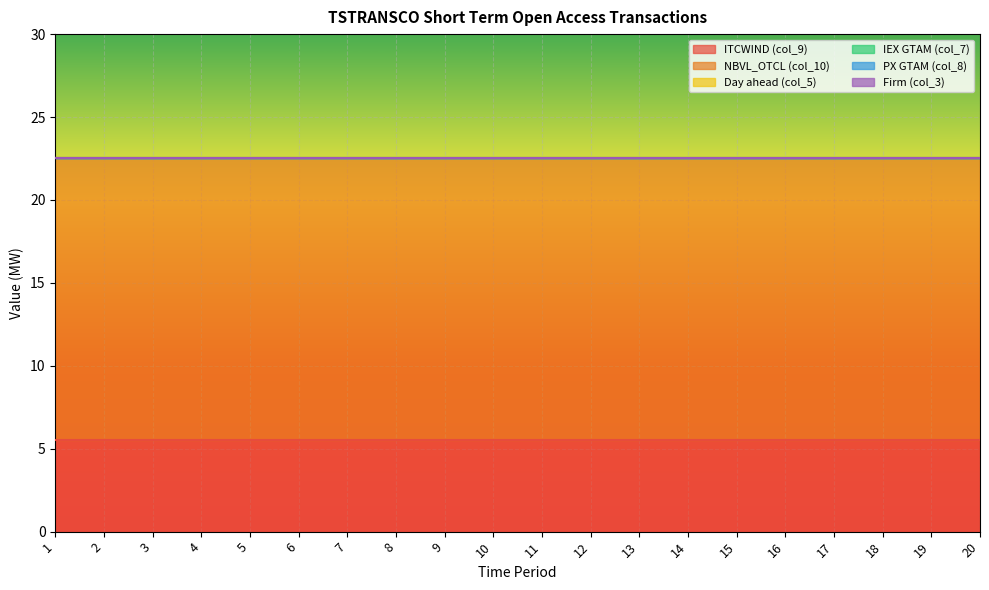

True or false: ITCWIND (col_9) has more than 1 points higher than both neighbors.

False